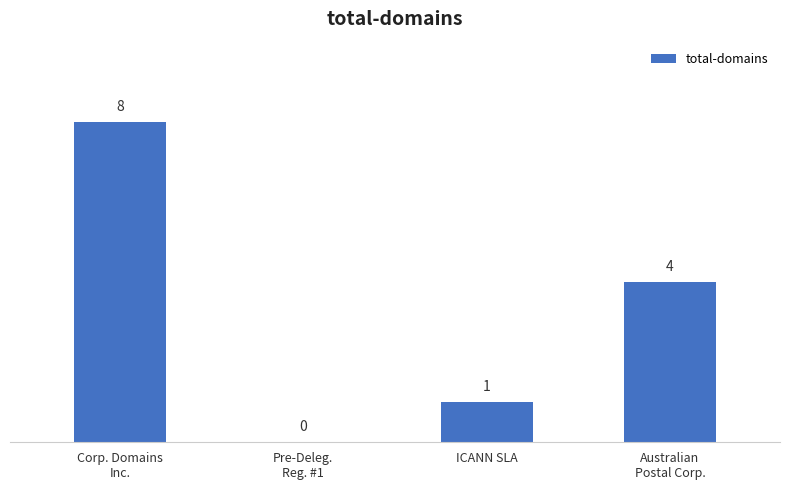

How many values are between 1 and 8?

3